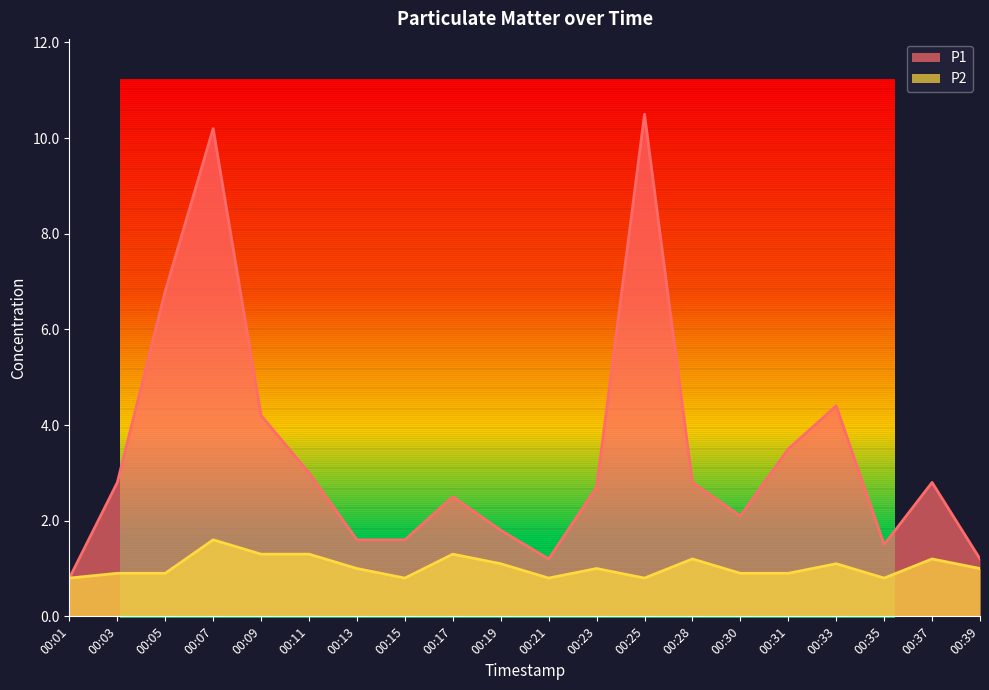

True or false: P2 has more than 1 points higher than both neighbors.

True